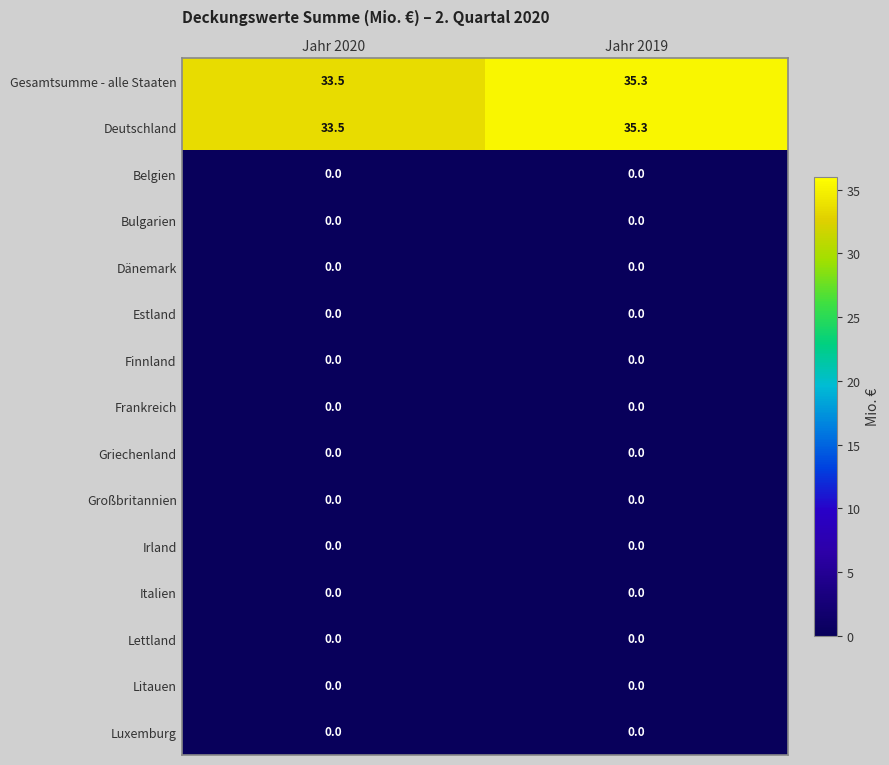

Reading left to right, list all the values displayed in this chart.

Gesamtsumme - alle Staaten: 33.5	35.3
Deutschland: 33.5	35.3
Belgien: 0.0	0.0
Bulgarien: 0.0	0.0
Dänemark: 0.0	0.0
Estland: 0.0	0.0
Finnland: 0.0	0.0
Frankreich: 0.0	0.0
Griechenland: 0.0	0.0
Großbritannien: 0.0	0.0
Irland: 0.0	0.0
Italien: 0.0	0.0
Lettland: 0.0	0.0
Litauen: 0.0	0.0
Luxemburg: 0.0	0.0